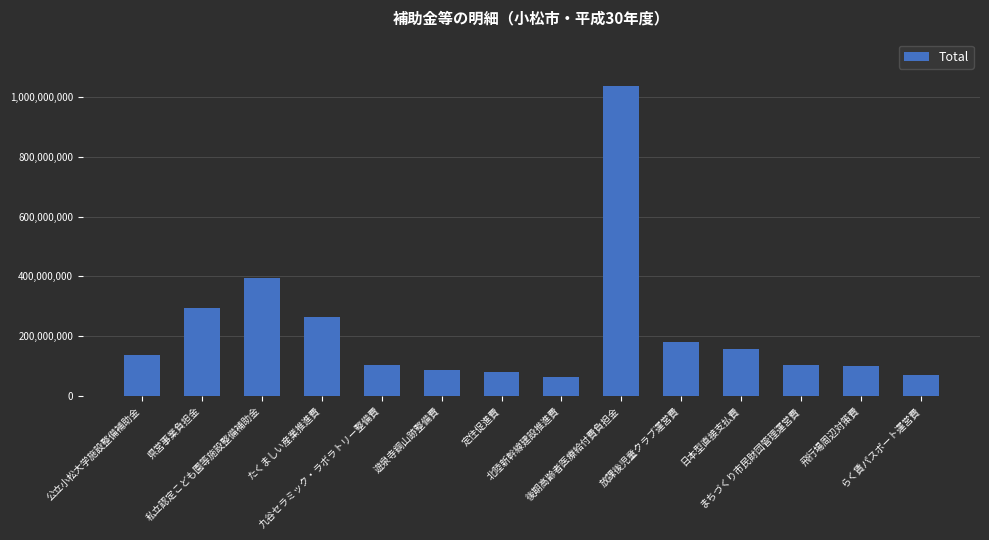

Approximately how many times larger is the value at らく賃パスポート運営費 compared to 遊泉寺銅山跡整備費?

0.8